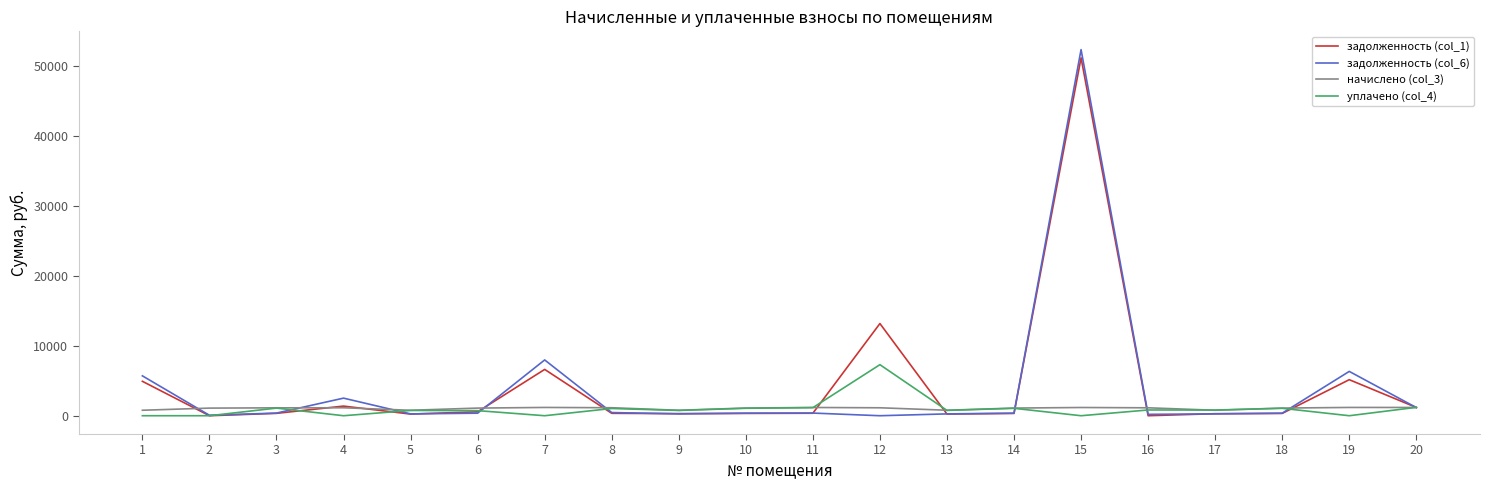

What is the difference between the highest and lowest values at 7?

7983.5